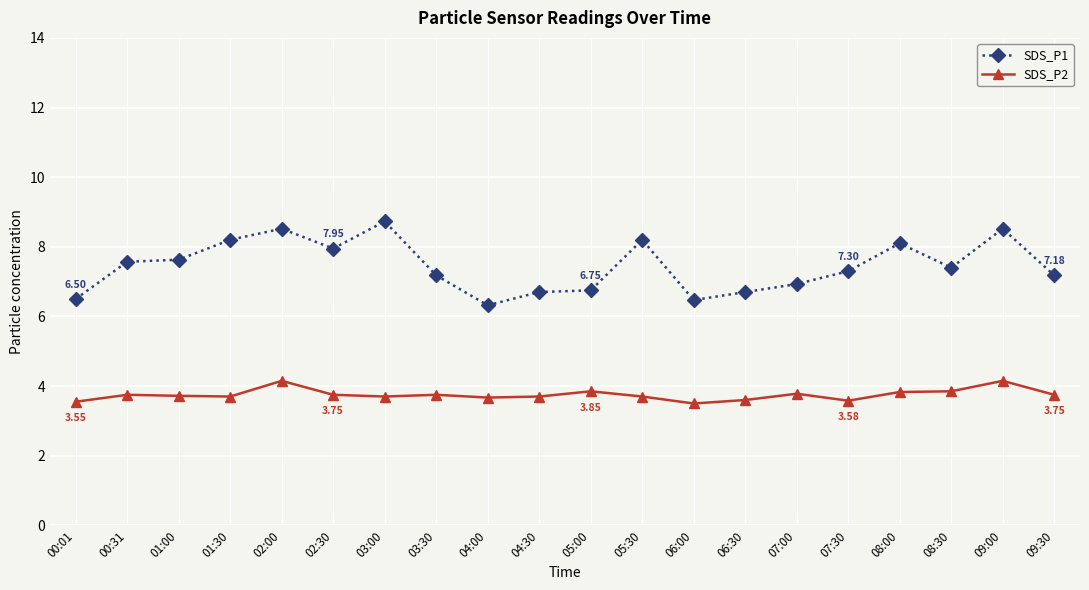

Which label corresponds to the largest value in the chart?

03:00